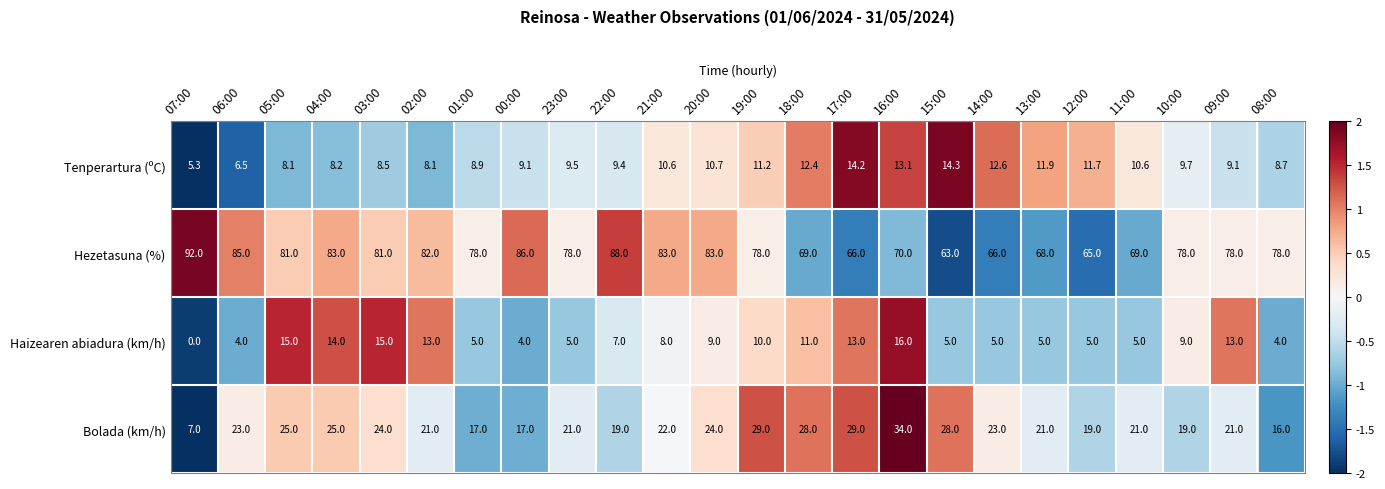

At which category does the chart reach its peak across all series?

07:00